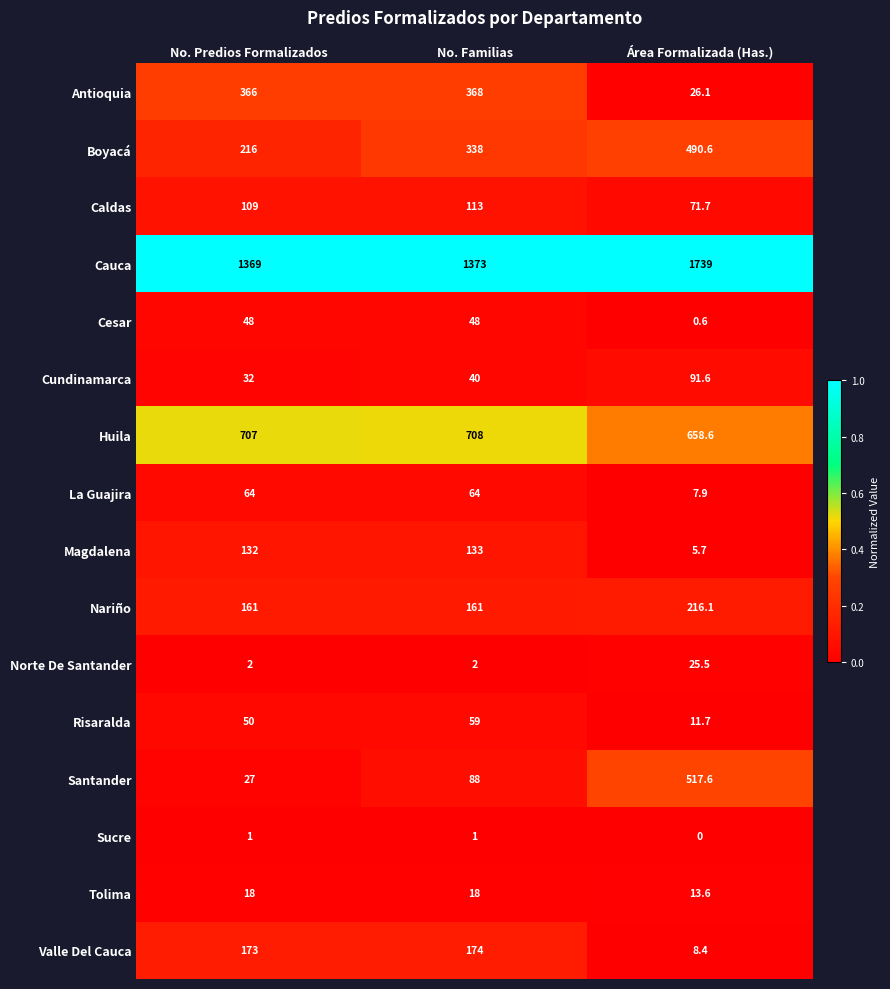

List the labels in order of Caldas value, smallest first.

Área Formalizada (Has.), No. Predios Formalizados, No. Familias